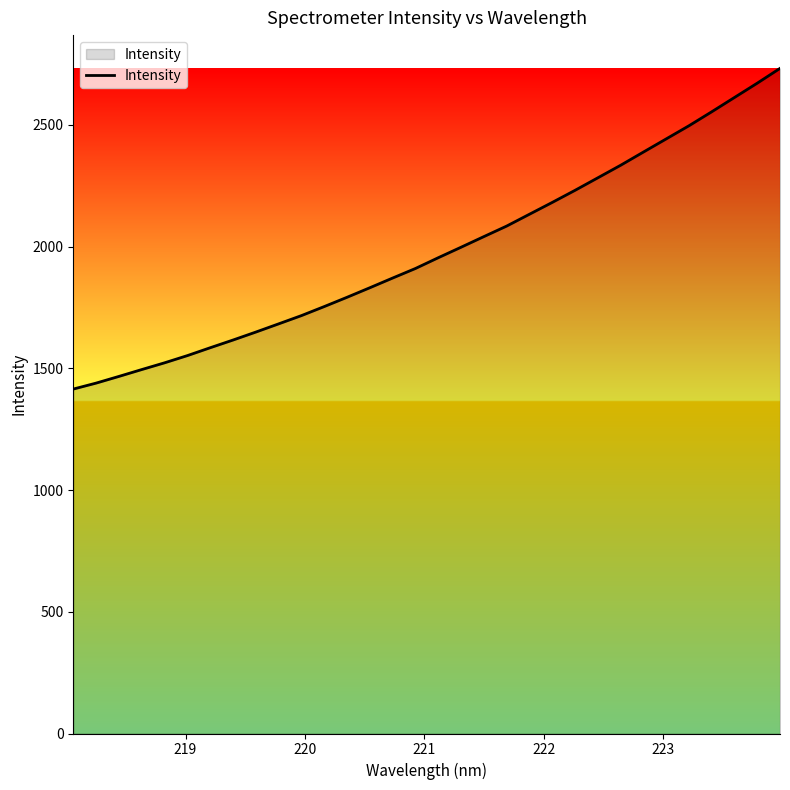

What is the difference between the maximum and minimum values?

1317.4